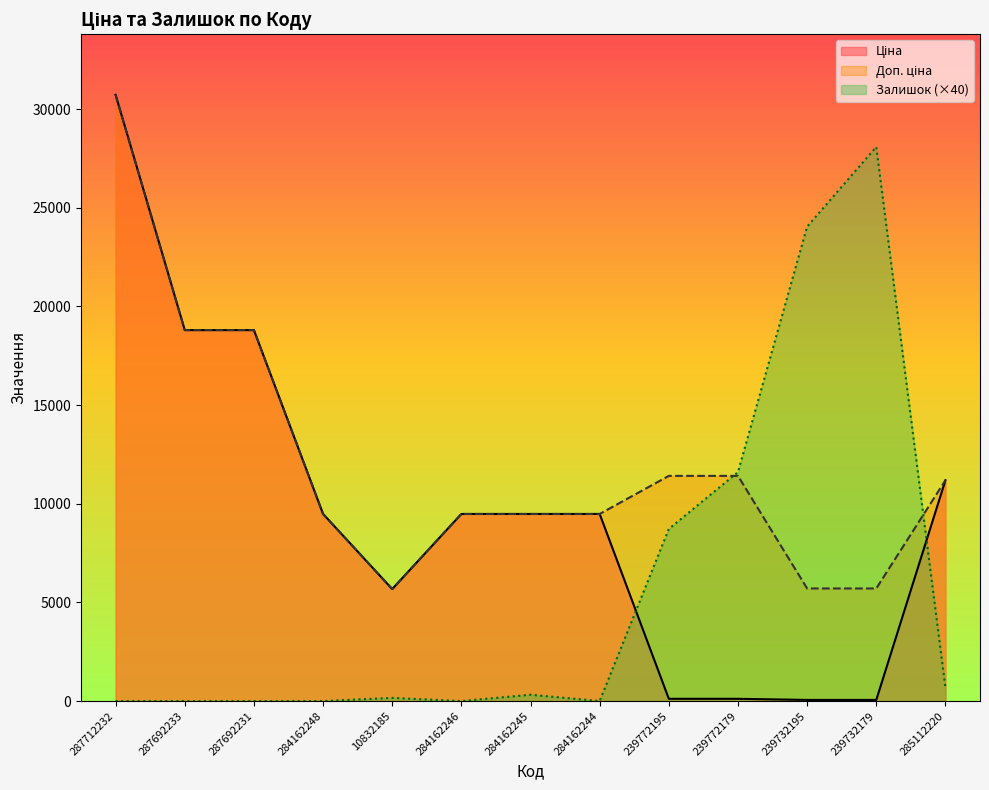

In Залишок, how many points are higher than both neighbors (excluding endpoints)?

3